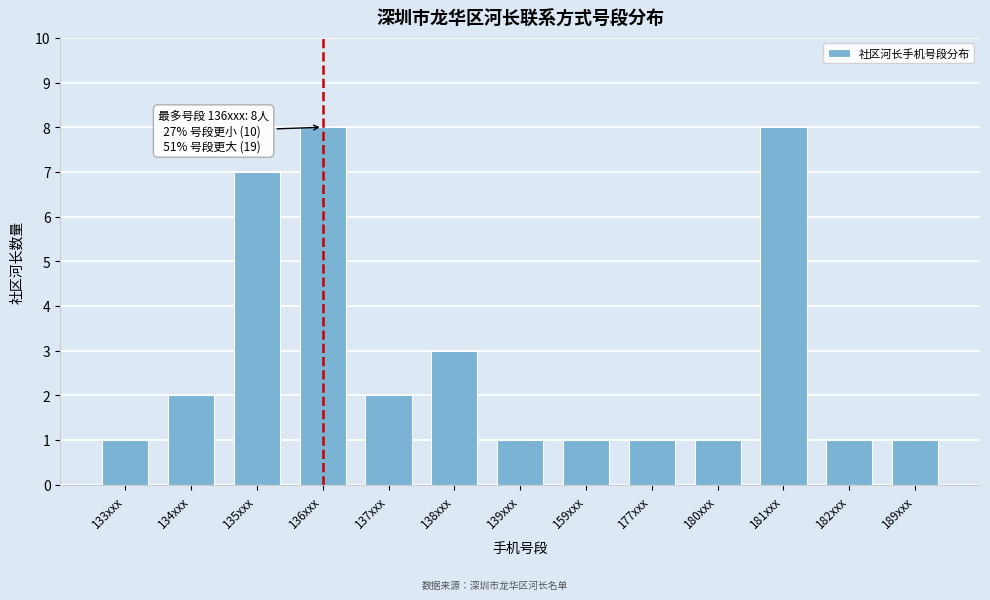

Reading left to right, transcribe all the data shown in this chart.

133xxx=1	134xxx=2	135xxx=7	136xxx=8	137xxx=2	138xxx=3	139xxx=1	159xxx=1	177xxx=1	180xxx=1	181xxx=8	182xxx=1	189xxx=1